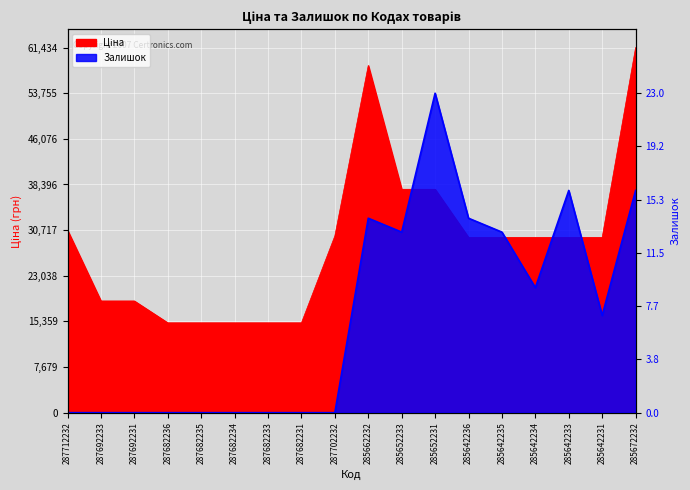

What are all the series names shown in the legend?

Ціна, Залишок